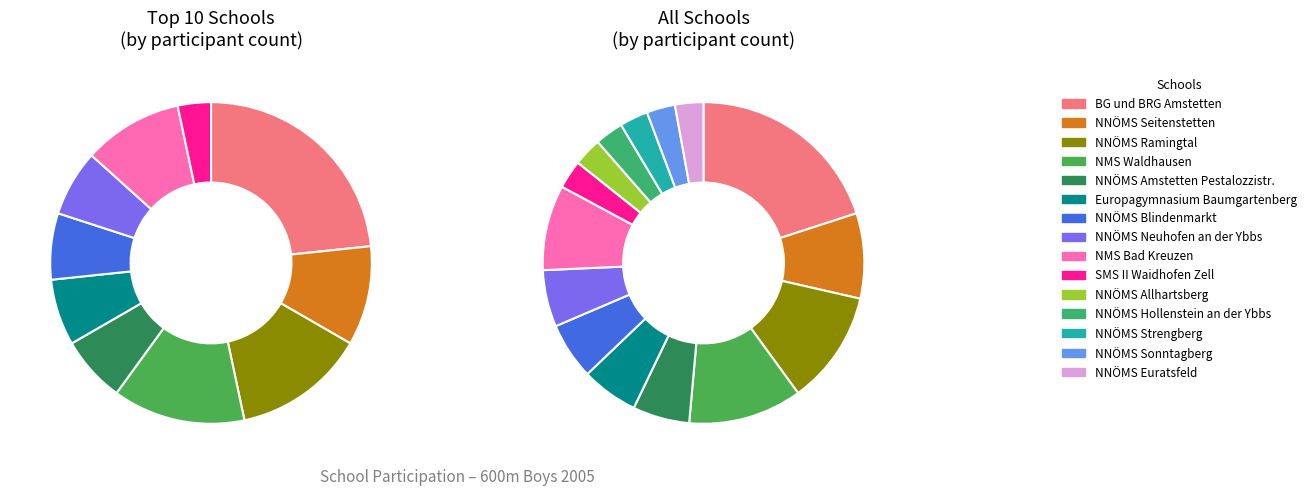

Count the number of slices in the pie.

15